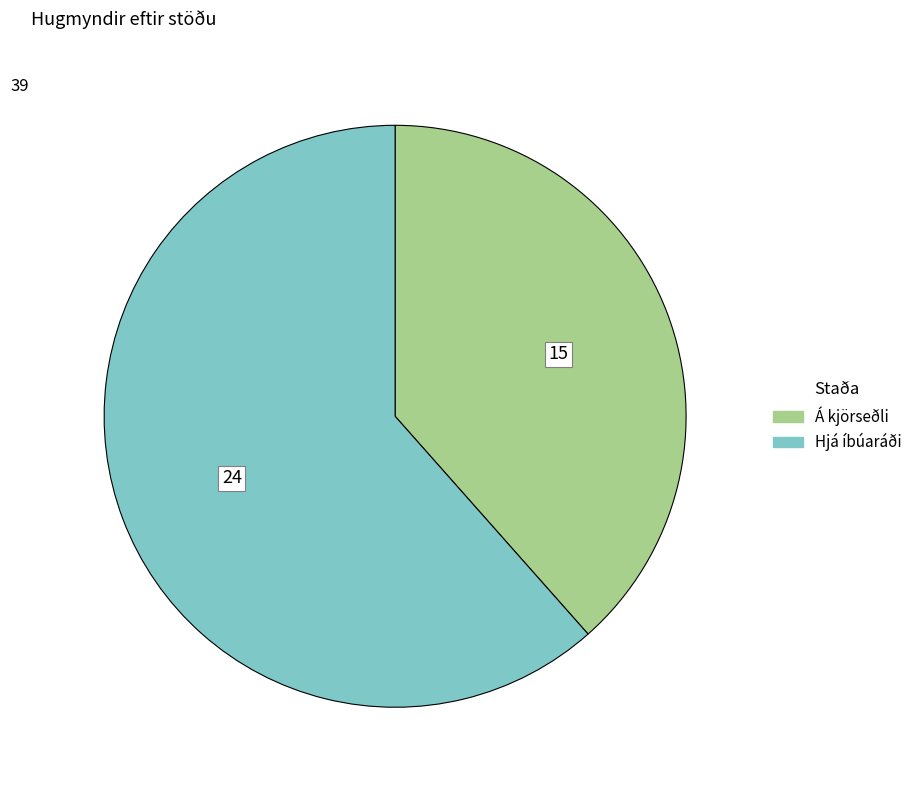

What is the largest slice in the pie chart?

Hjá íbúaráði